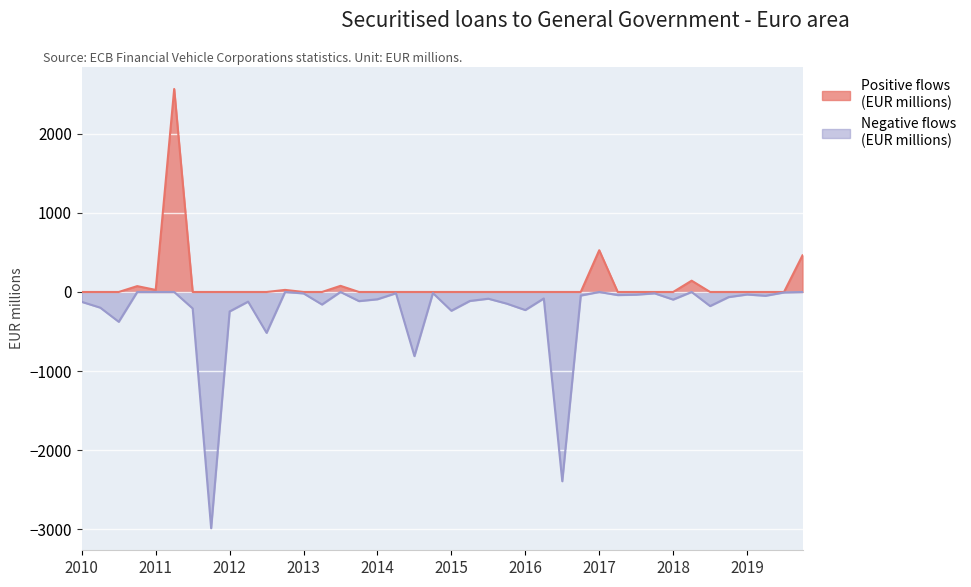

How many data points in OBS_VALUE_abs are above 115?

20